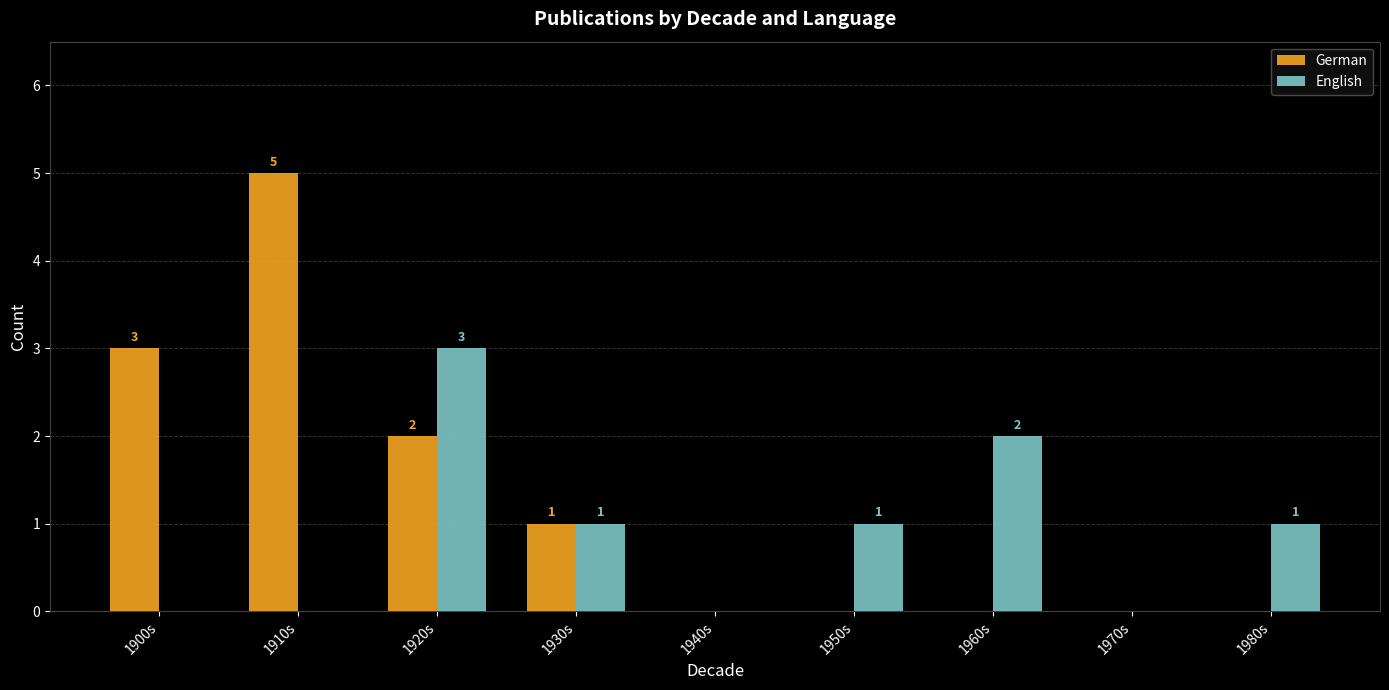

How many English values are between 0 and 1?

7